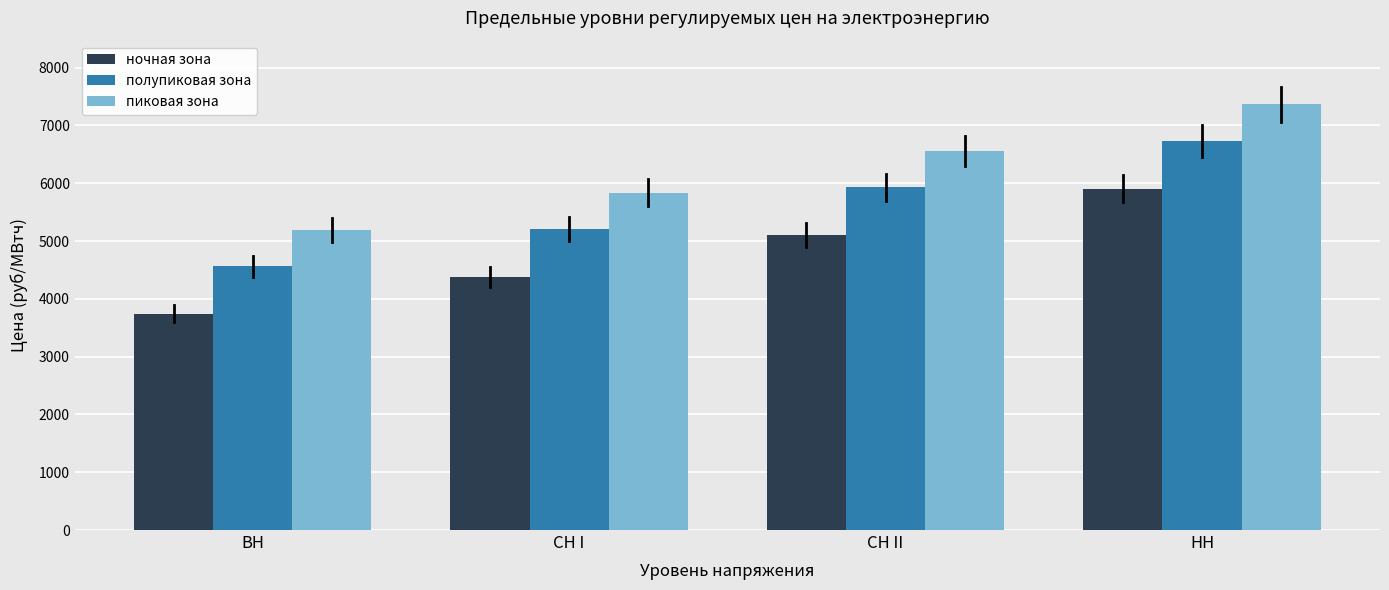

The value of пиковая зона at ВН is 8908.3. True or false?

False